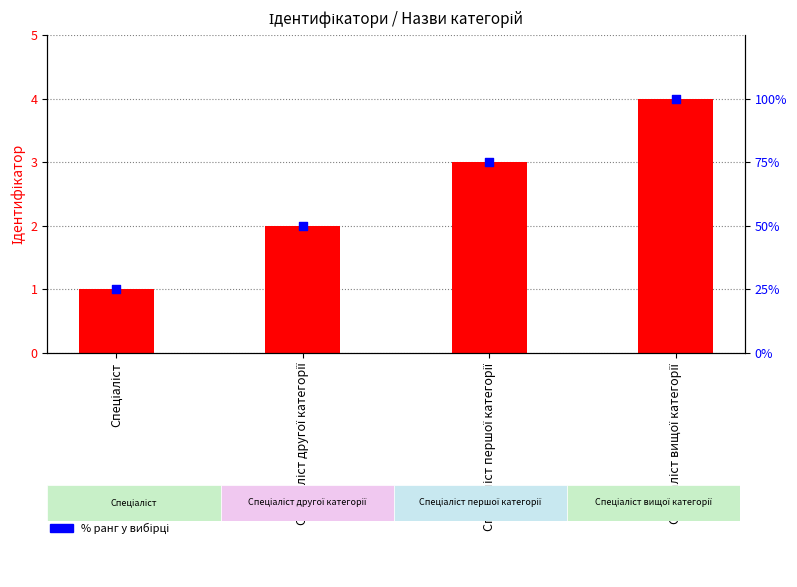

What is the total value across all series at Спеціаліст другої категорії?

52